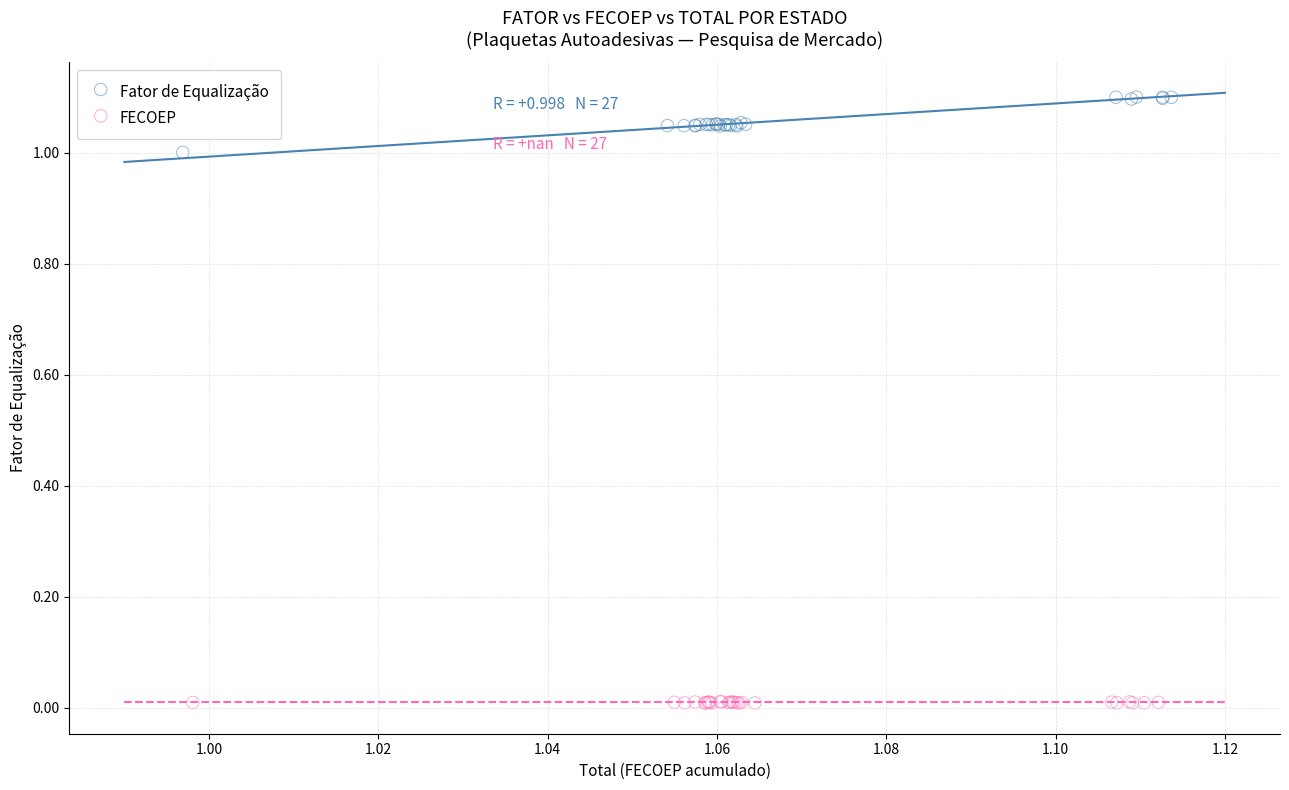

Which series contains the highest Y value?

Fator de Equalização